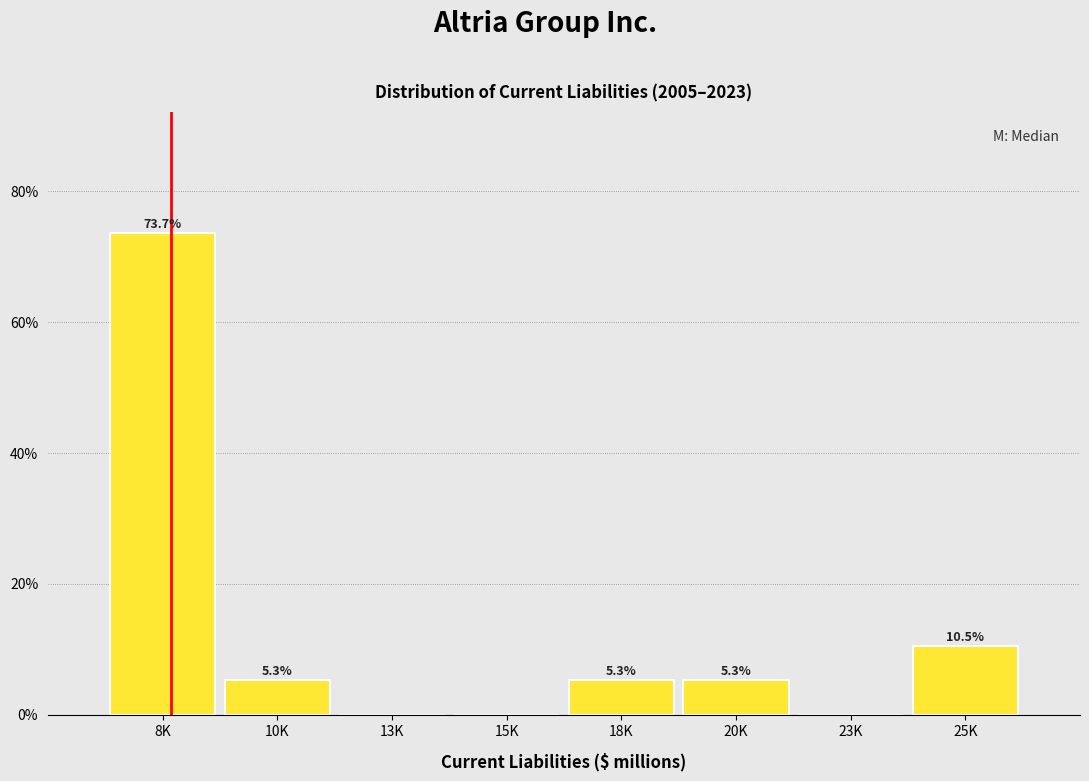

Reading left to right, what are all the values shown in this chart?

8K=73.7	10K=5.3	13K=0.0	15K=0.0	18K=5.3	20K=5.3	23K=0.0	25K=10.5